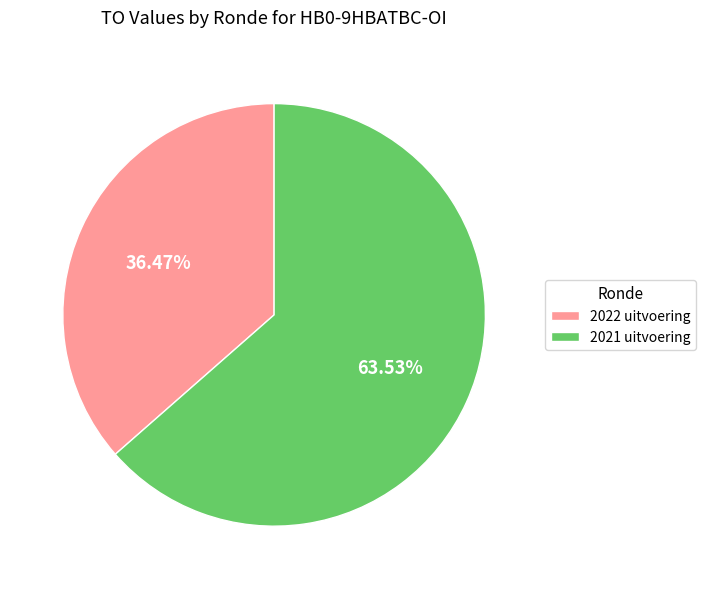

Is there a majority slice in this chart?

Yes